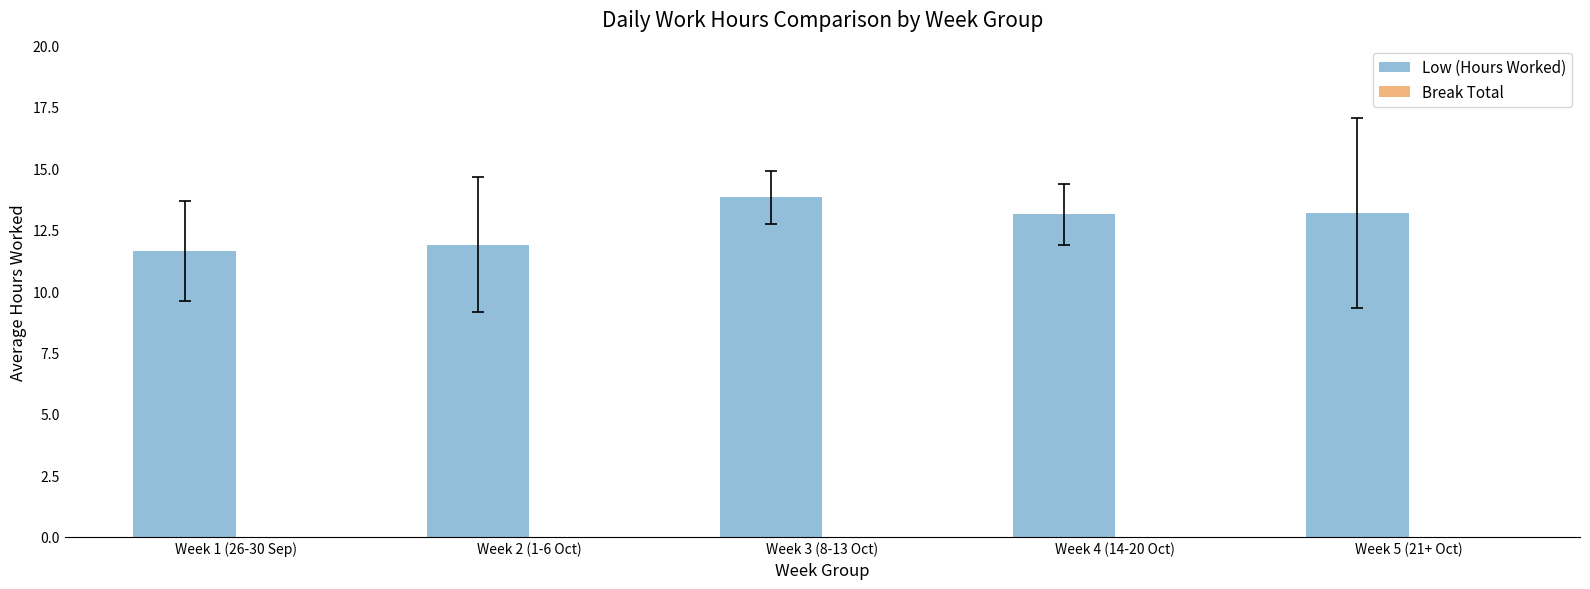

What is the difference between the values at Week 2 (1-6 Oct) and Week 3 (8-13 Oct)?

1.9